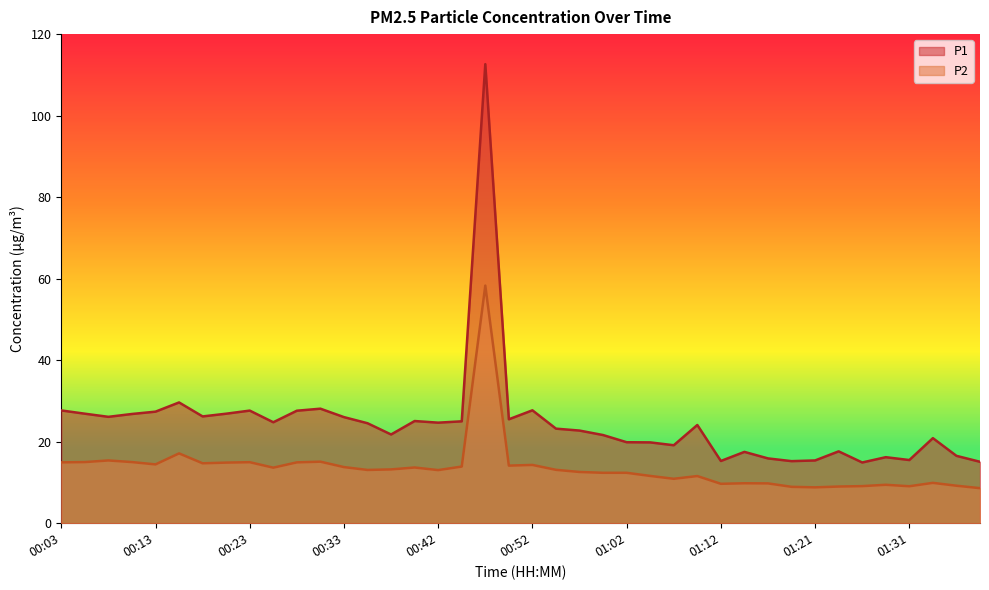

True or false: P1 has more than 1 points higher than both neighbors.

True